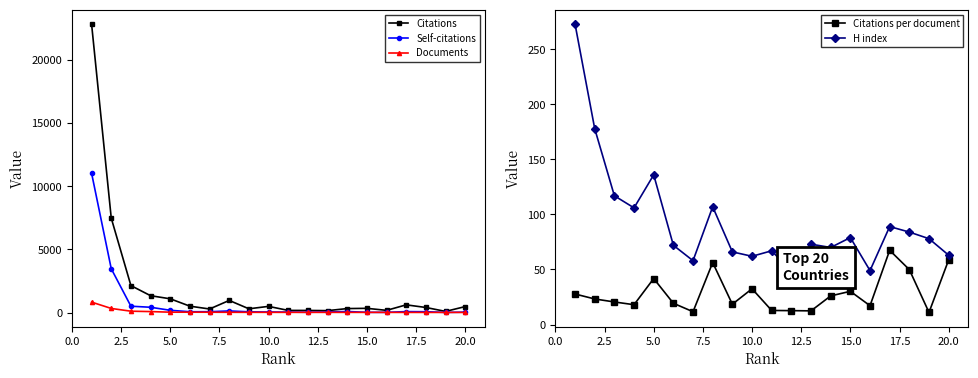

Is this an area chart (filled region under the line)?

No